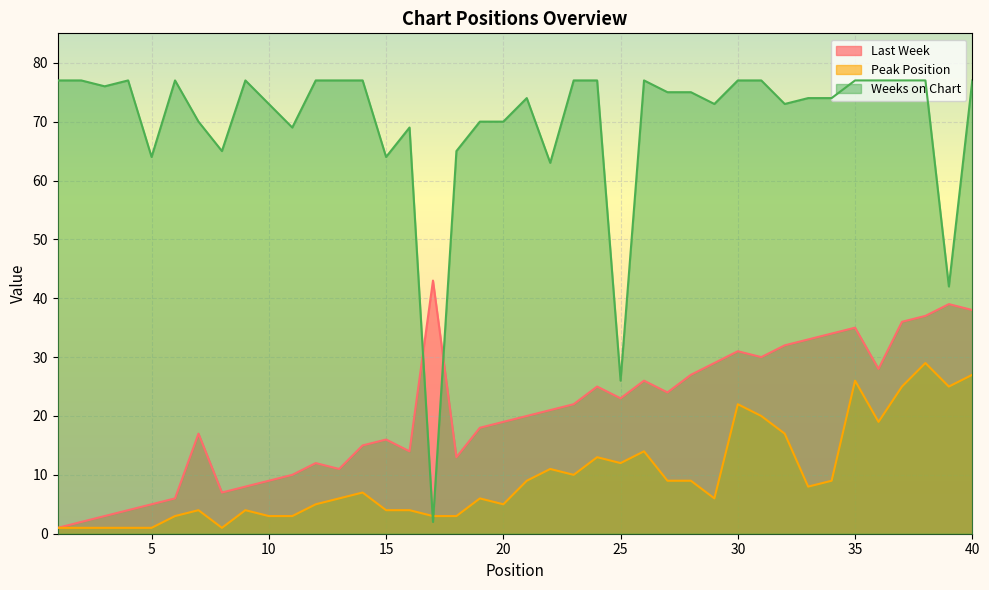

What is the approximate value of Last Week at 7, to the nearest 5?

15